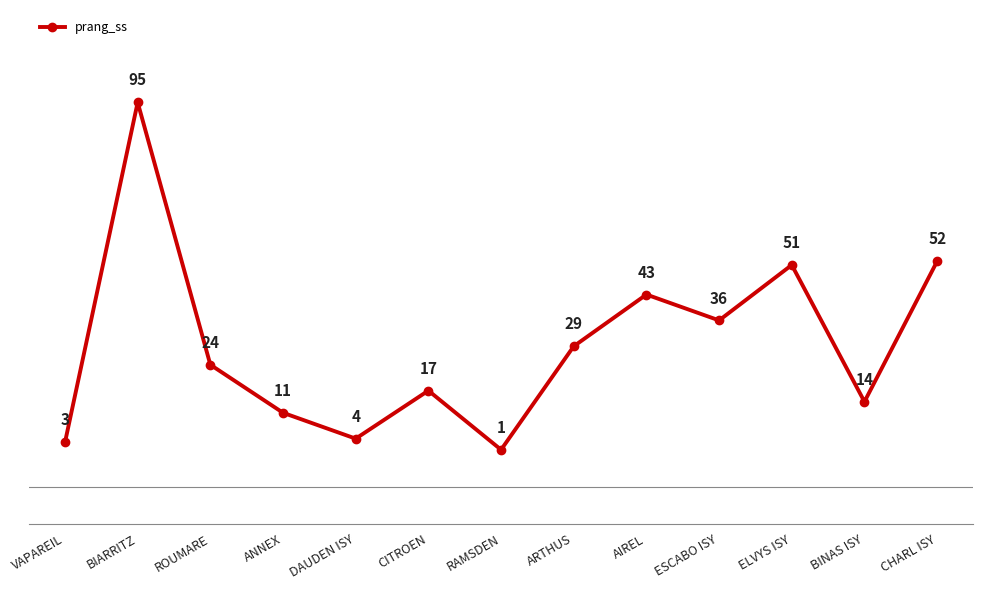

Is it true that the value at ARTHUS is 29?

True